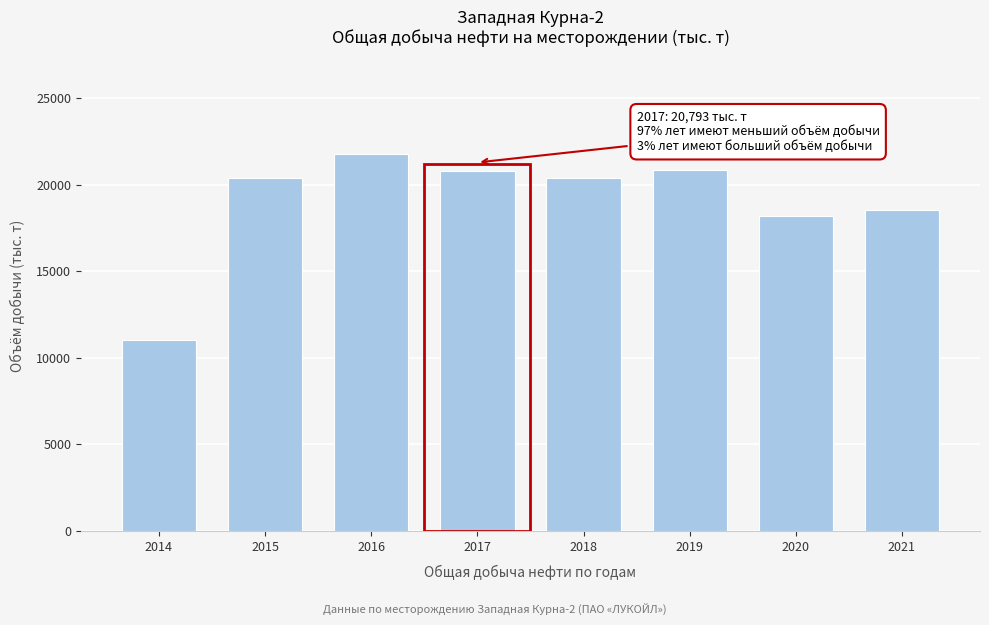

What is the value of the 2nd bar from the left?

20418